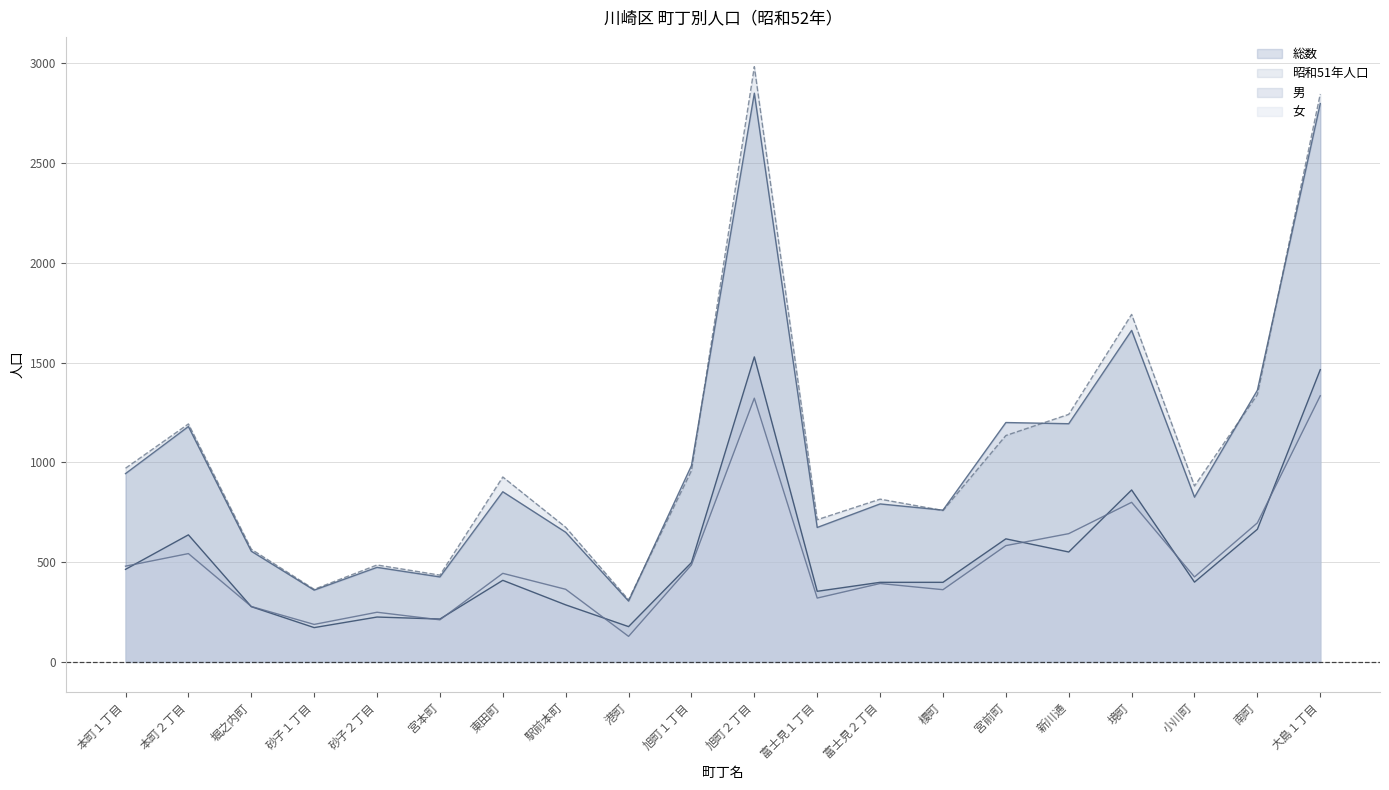

List the series in order of their peak value, lowest first.

女, 男, 総数, 昭和51年人口